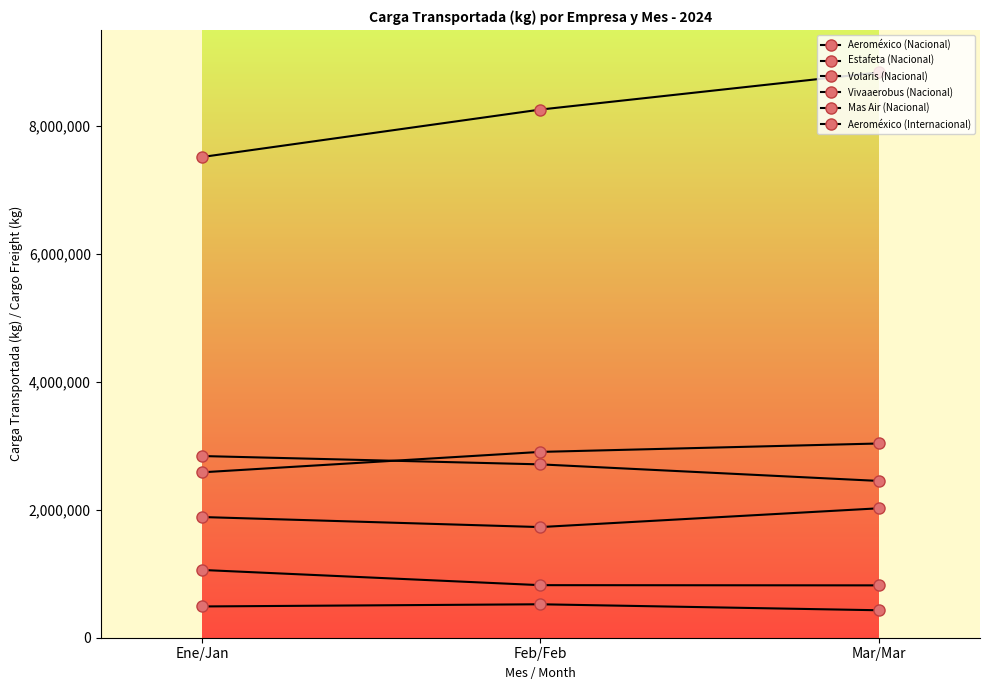

True or false: Volaris (Nacional) has a value of 1245097.9 at Mar/Mar.

False